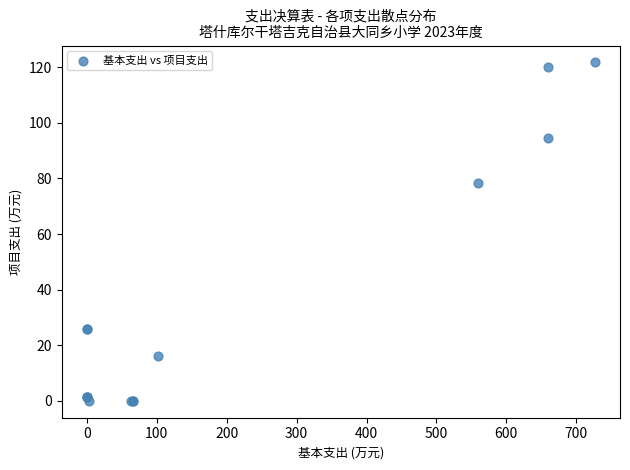

What Y value in the scatter plot is closest to 60?

78.4